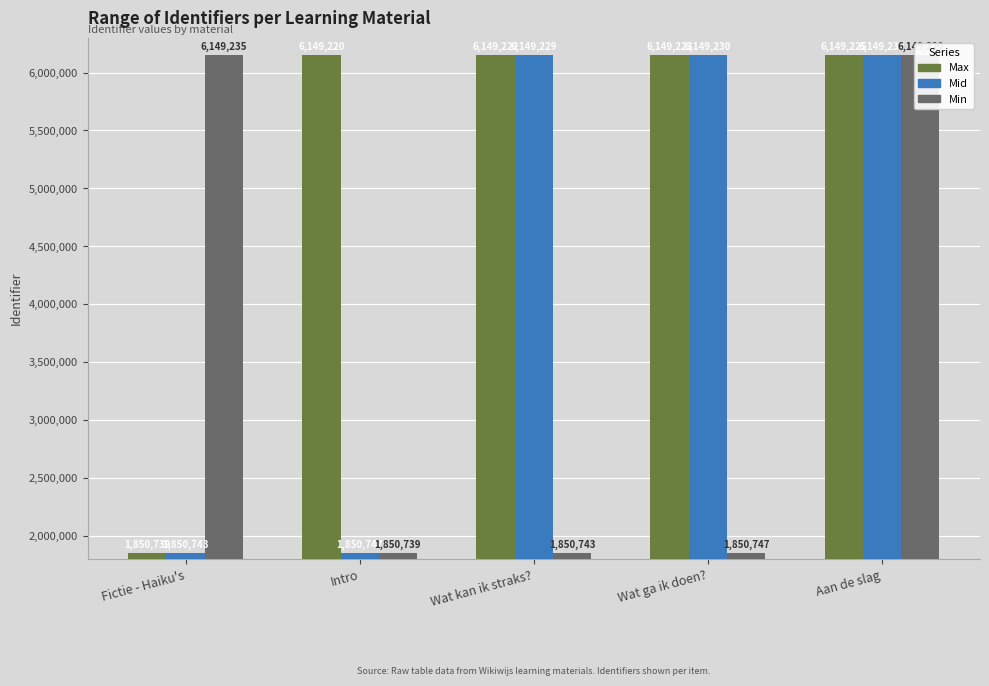

How many bars are there in total?

15